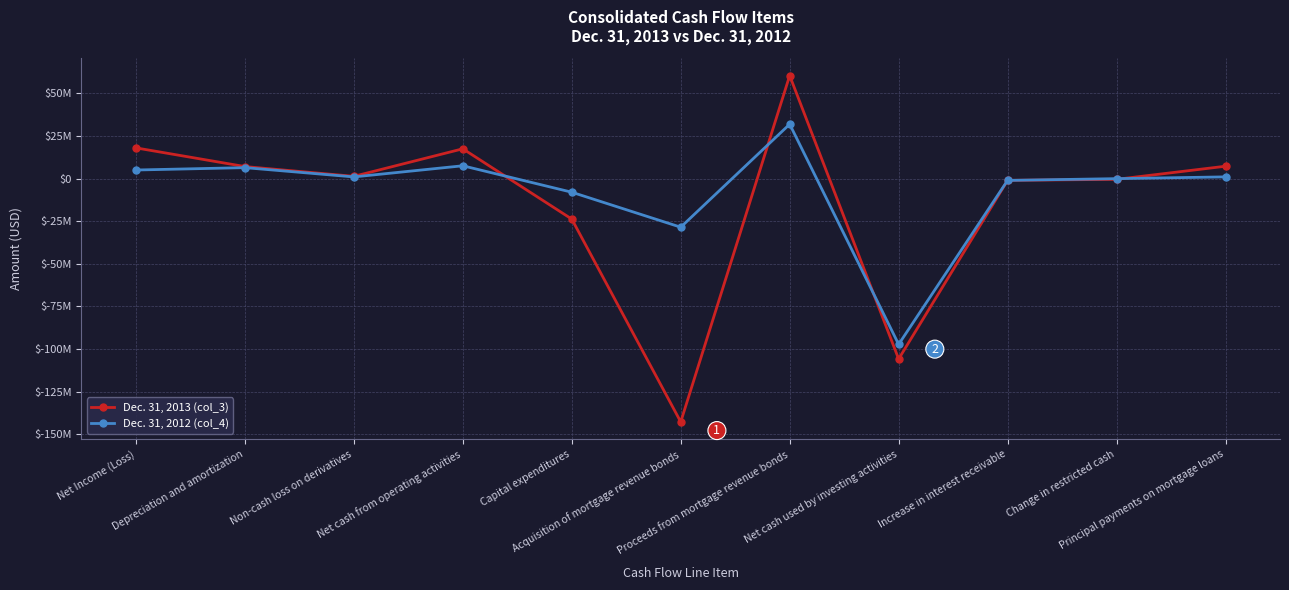

Between Non-cash loss on derivatives and Principal payments on mortgage loans, which series saw the biggest shift?

Dec. 31, 2013 (col_3)